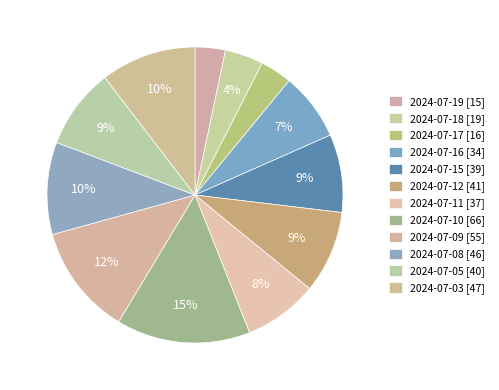

Do 2024-07-10 and 2024-07-19 together represent more than half of the pie?

No